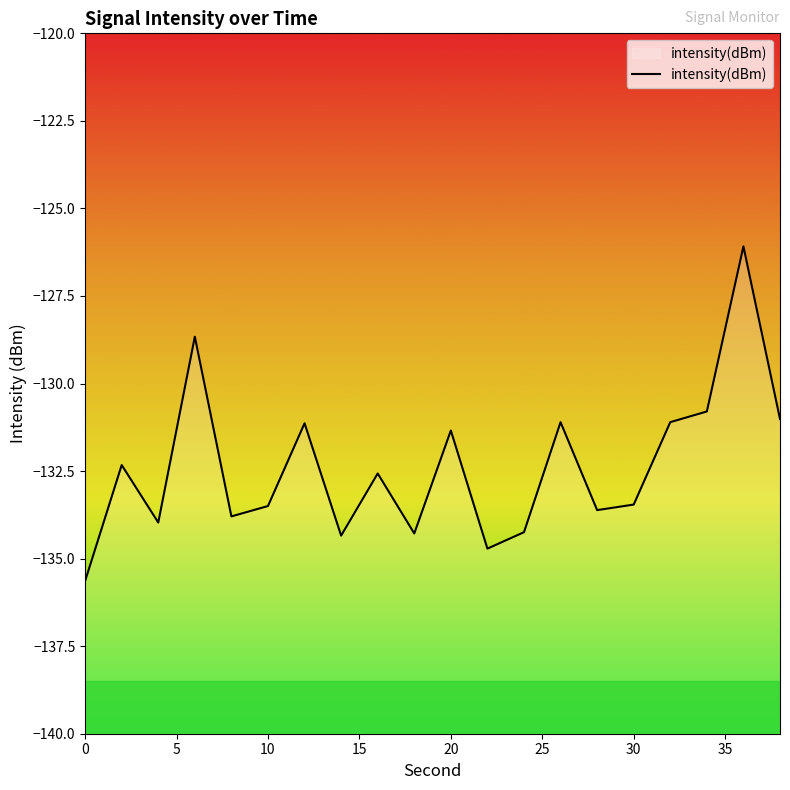

What is the maximum value shown in the chart?

-126.1